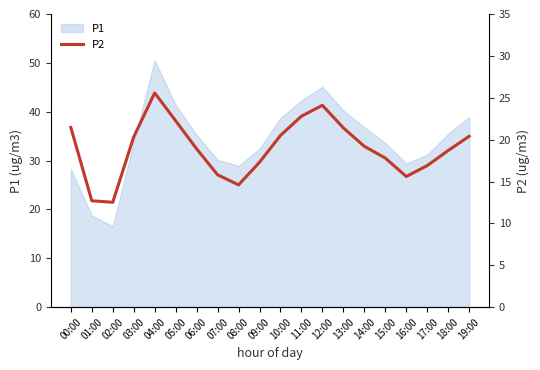

True or false: the data has more than 2 interior local peaks.

False